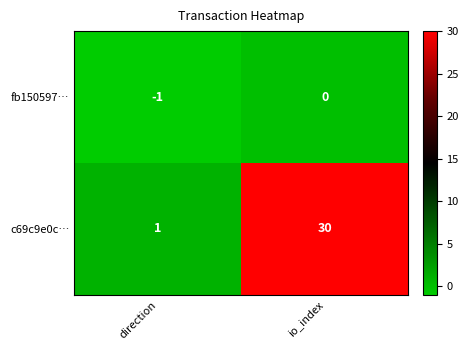

Reading left to right, transcribe all the data shown in this chart.

fb150597…: -1	0
c69c9e0c…: 1	30